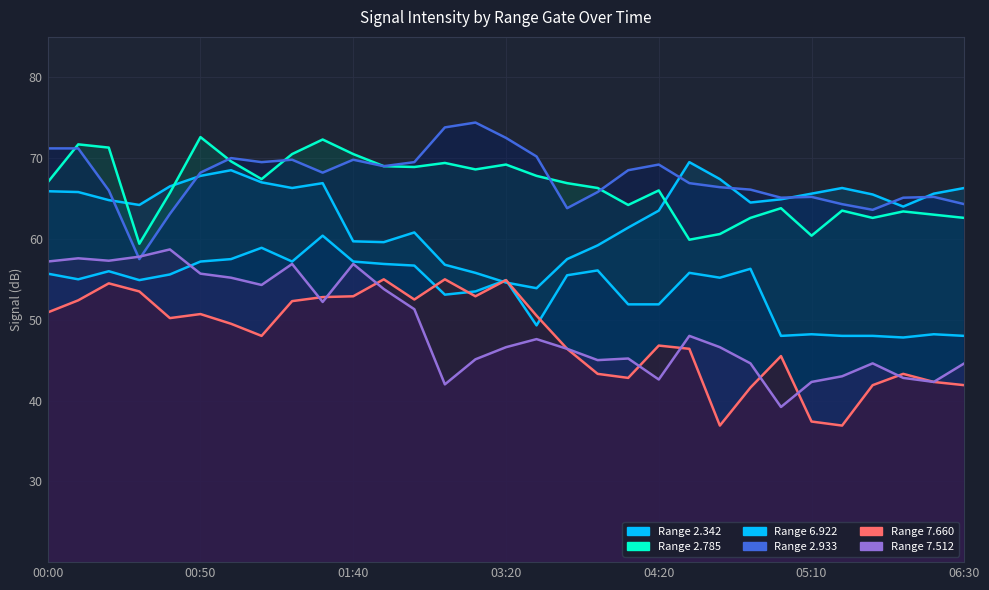

What is the total value across all series at 05:20?

322.0